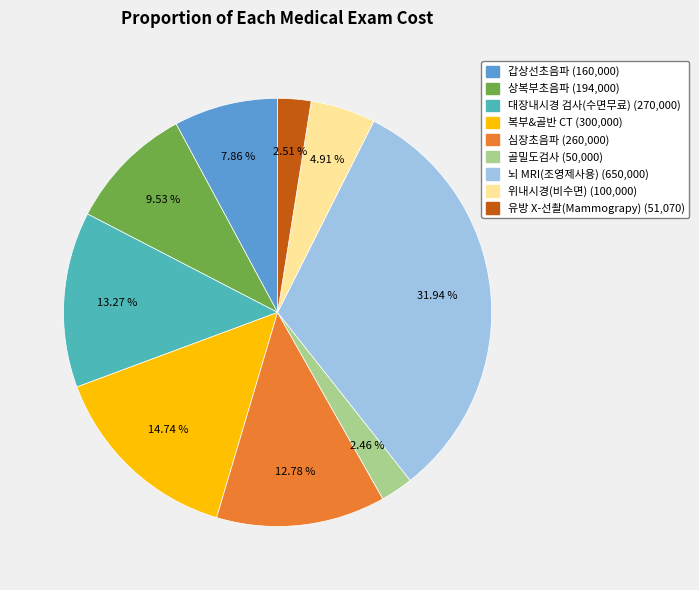

To the nearest percent, what percentage of the pie is 위내시경(비수면)?

5%